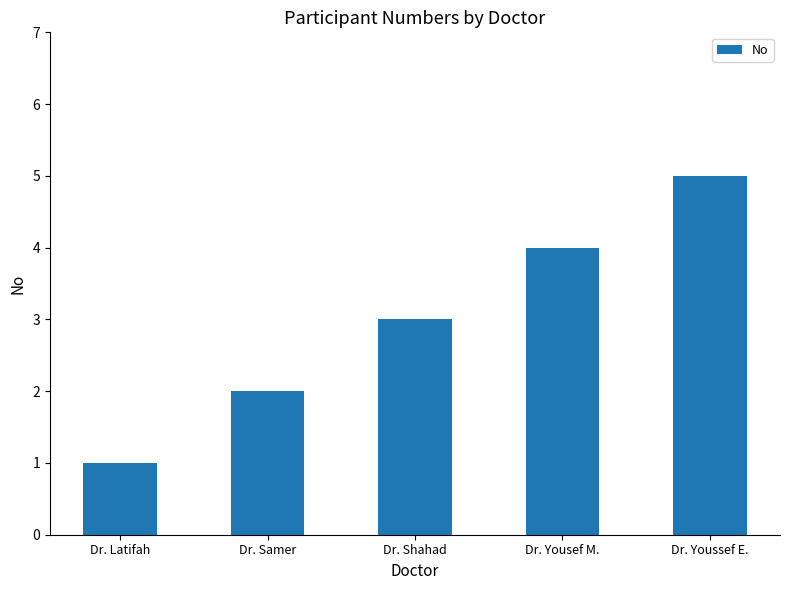

What is the ratio of the value at Dr. Latifah to the value at Dr. Samer?

0.5